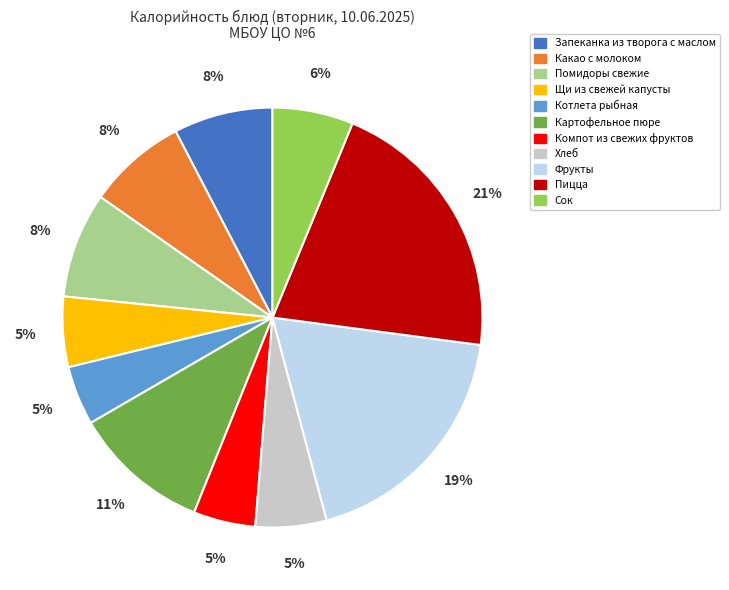

To the nearest percent, what is the combined percentage of Картофельное пюре and Помидоры свежие?

19%